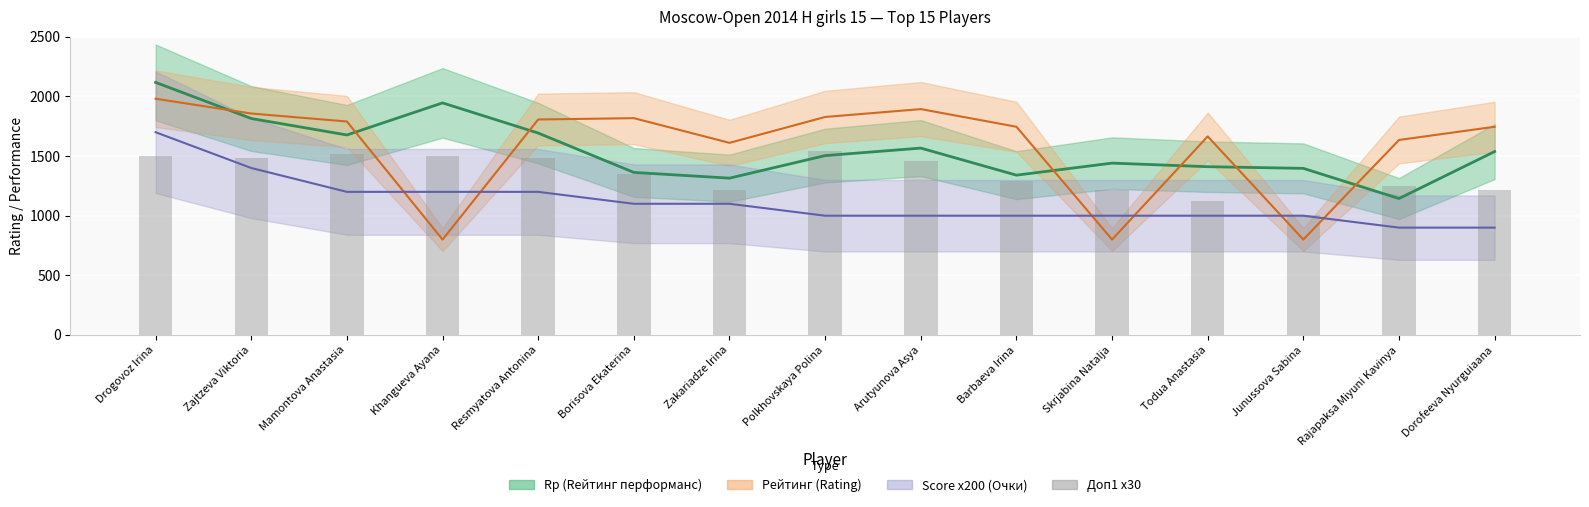

List the labels in order of value, largest first.

Polkhovskaya Polina, Mamontova Anastasia, Drogovoz Irina, Khangueva Ayana, Zajtzeva Viktoria, Resmyatova Antonina, Arutyunova Asya, Borisova Ekaterina, Barbaeva Irina, Rajapaksa Miyuni Kavinya, Zakariadze Irina, Skrjabina Natalja, Dorofeeva Nyurguiaana, Todua Anastasia, Junussova Sabina